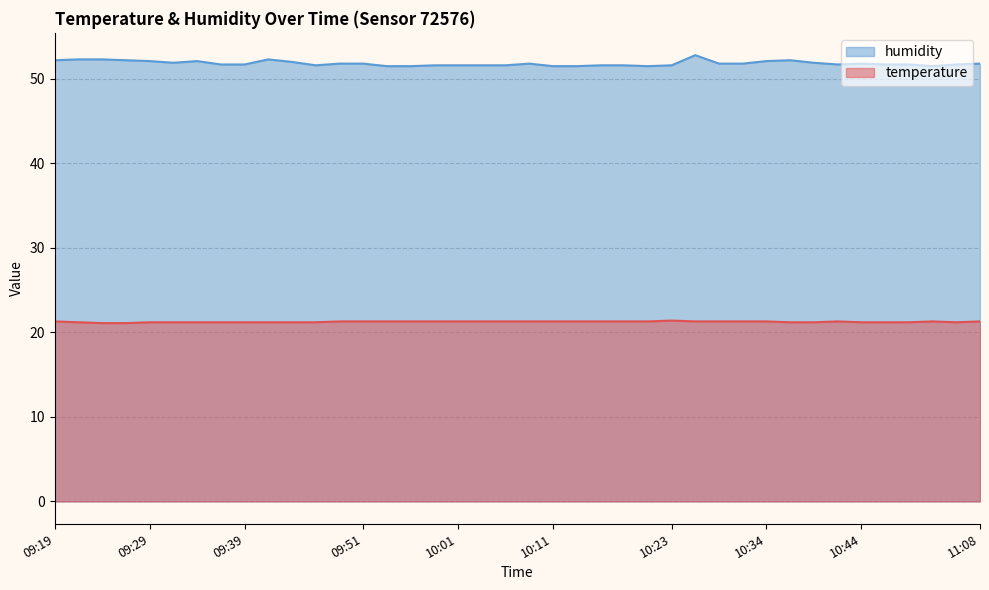

What is the difference between the maximum and minimum values in the humidity series?

1.3